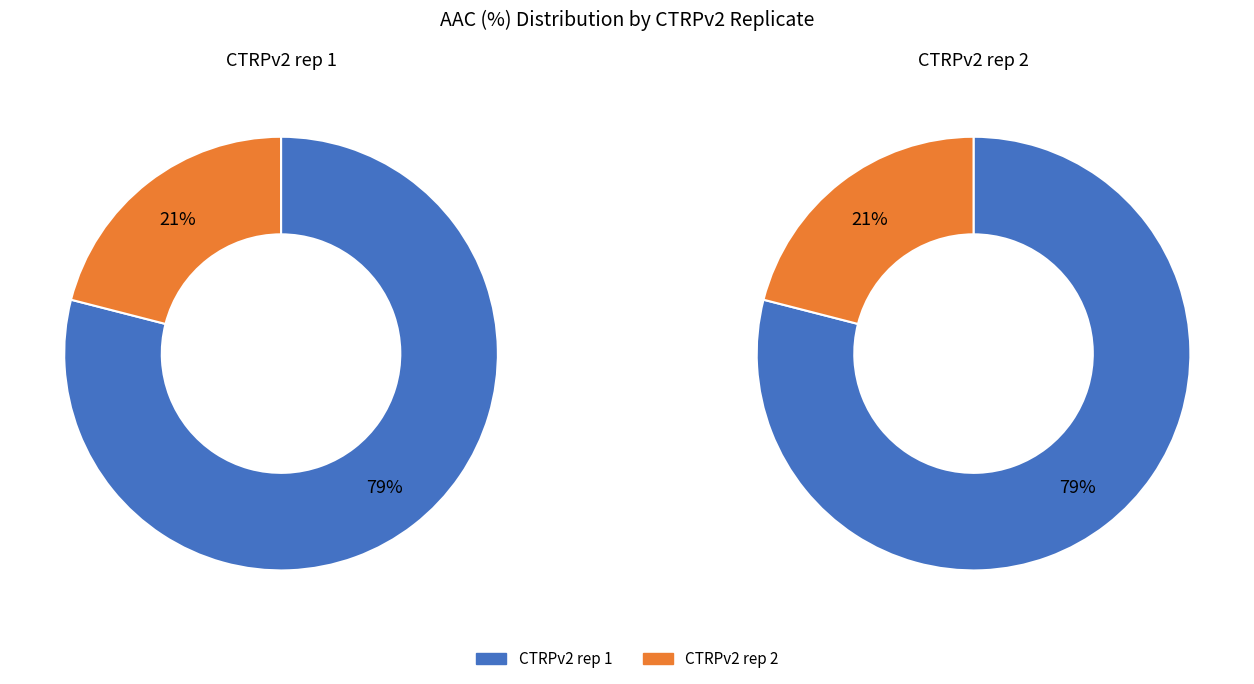

Approximately how many times larger is the value at CTRPv2 rep 2 compared to CTRPv2 rep 1?

0.3